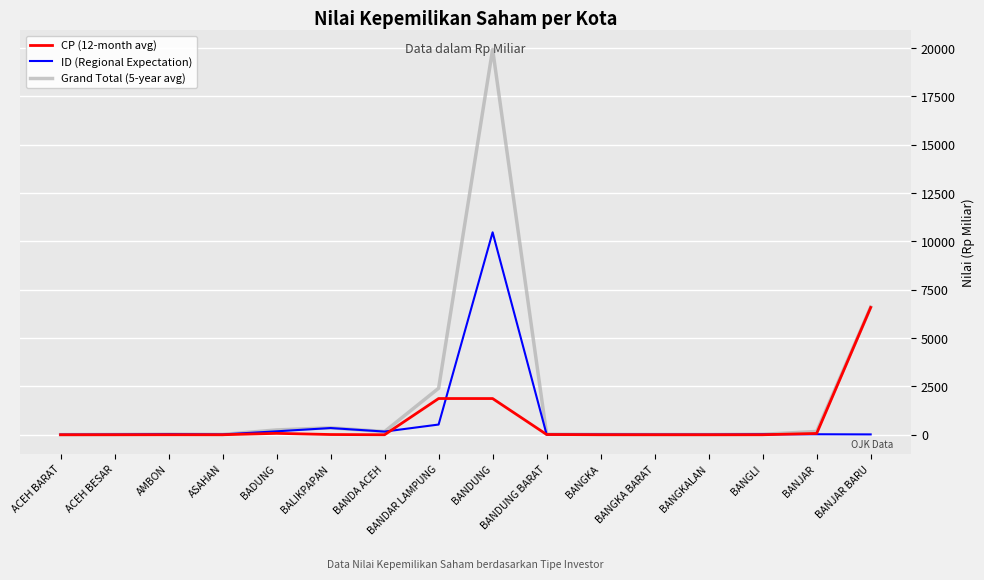

Is it true that Grand Total (5-year avg) equals 19932.5 at BANDUNG?

True